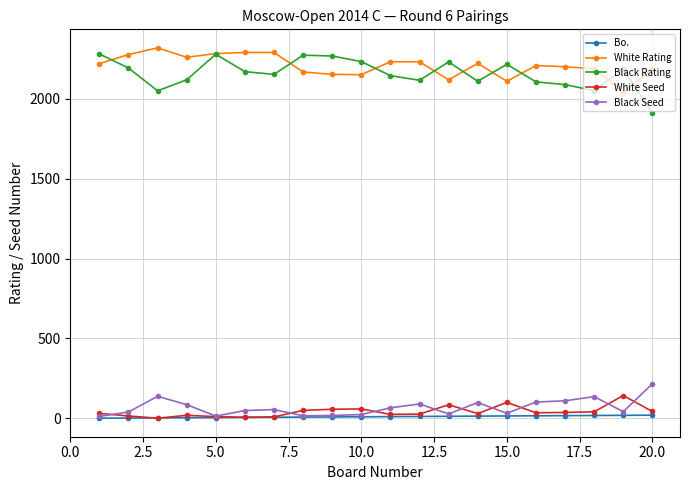

True or false: Black Seed and White Rating cross at least once.

False